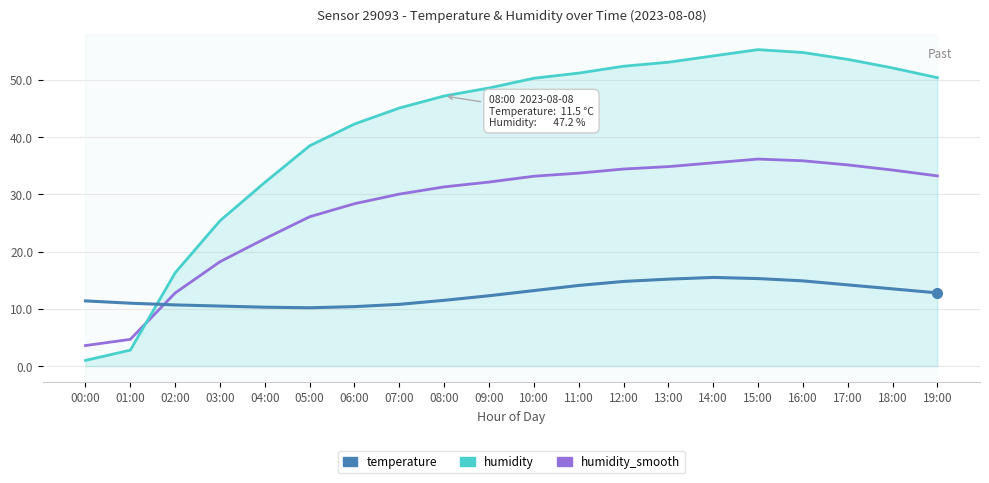

What is the maximum value for humidity?

55.3